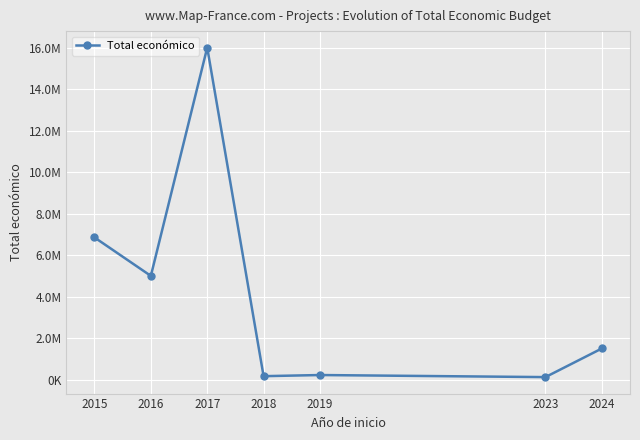

What is the value of the 1st point from the left?

6850000